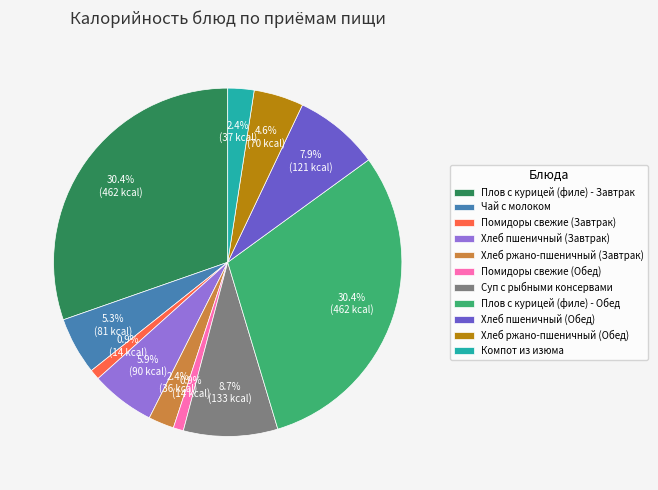

What percentage is the Хлеб пшеничный (Обед) slice, to the nearest percent?

8%